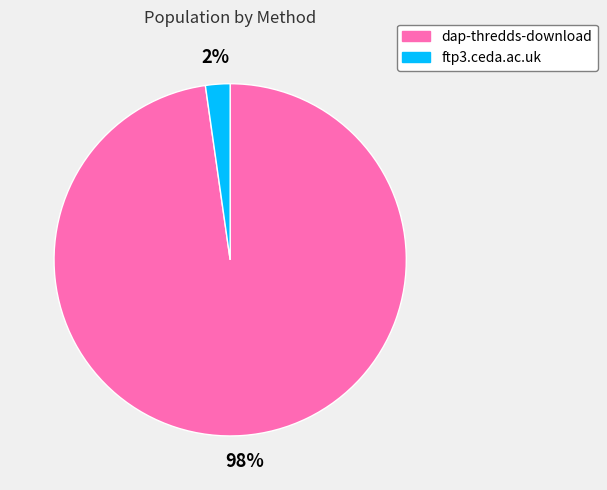

Does any single category account for the majority?

Yes